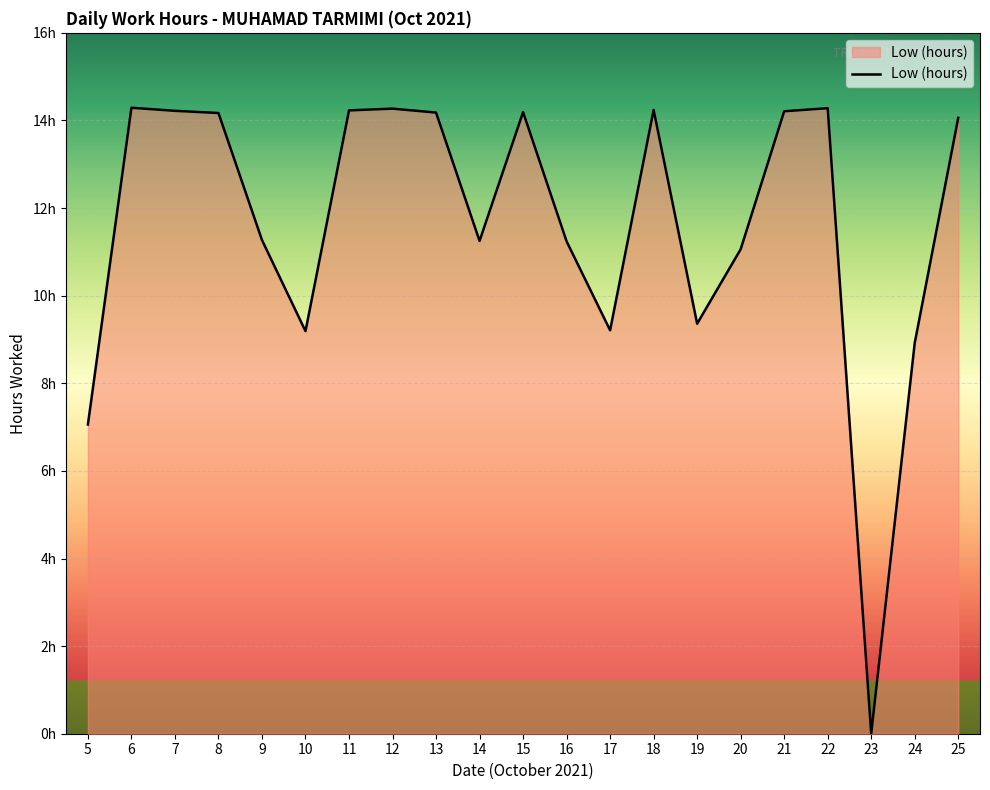

Does the chart have visible grid lines?

Yes